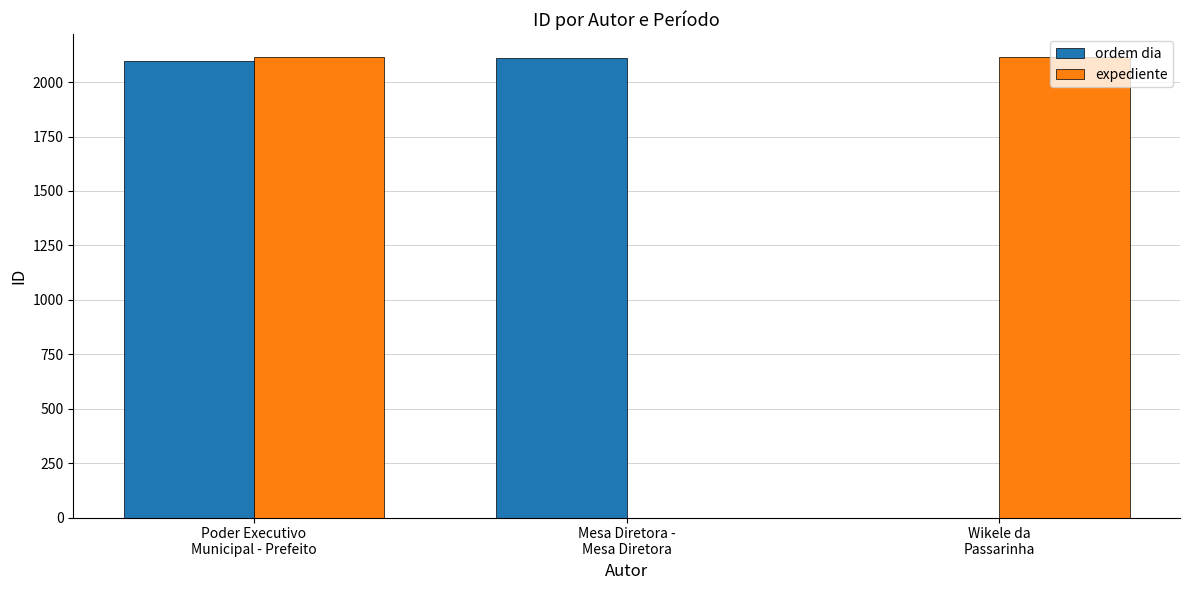

Is it true that ordem dia equals 2099.0 at Poder Executivo
Municipal - Prefeito?

True